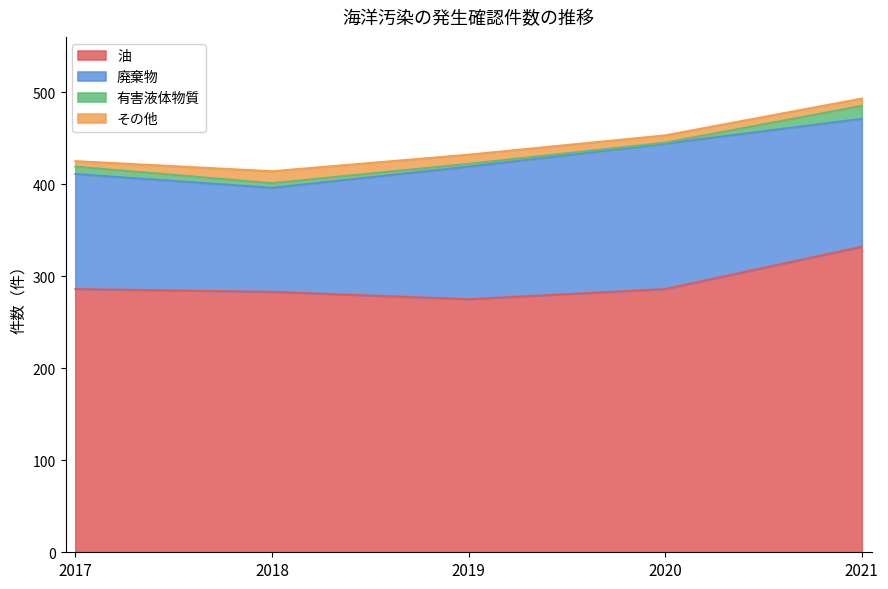

True or false: 有害液体物質 has more than 2 points higher than both neighbors.

False